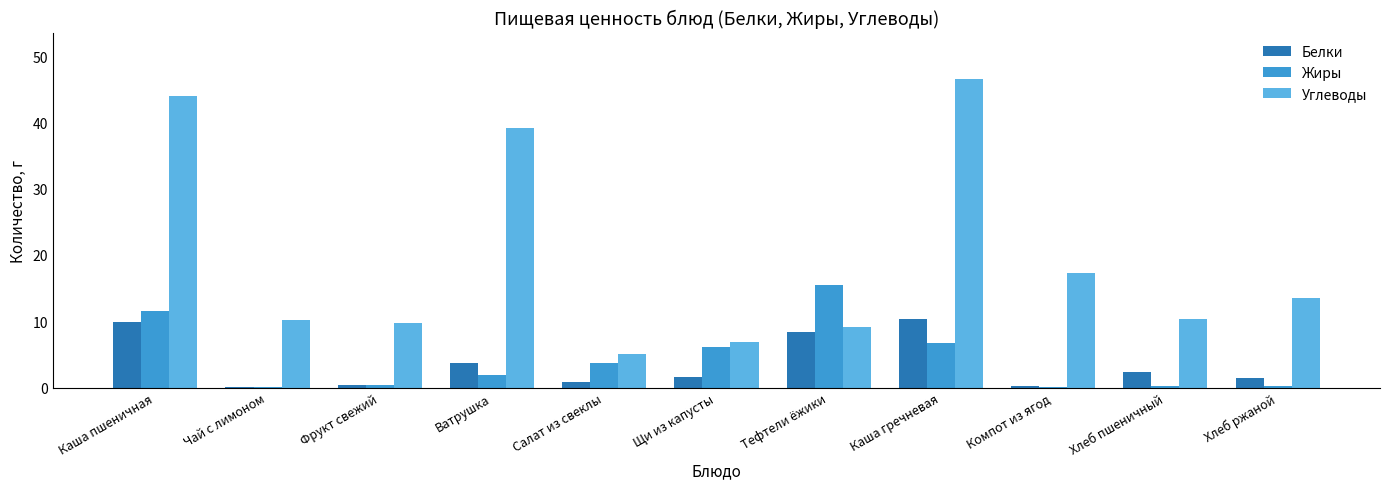

Which label corresponds to the largest value in the chart?

Каша гречневая